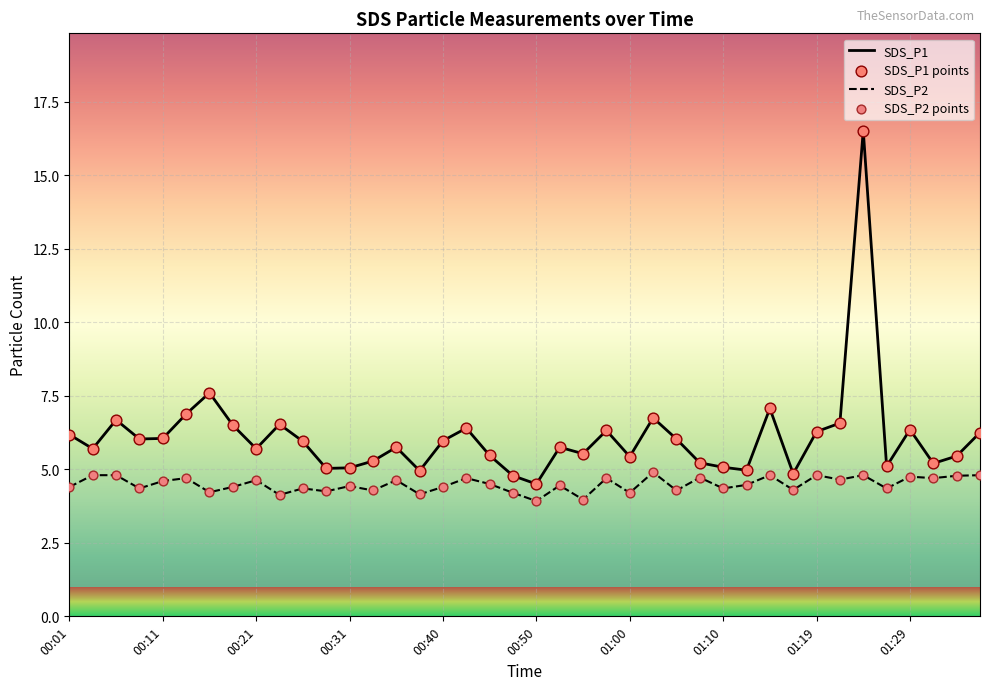

Which series has the largest total across all categories?

SDS_P1